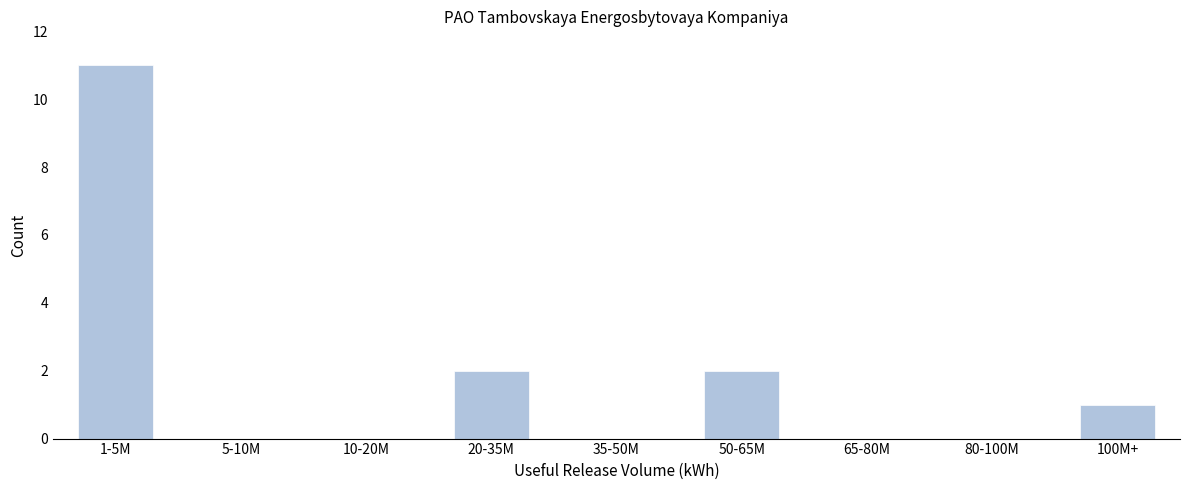

Reading left to right, list all the values displayed in this chart.

1-5M=11	5-10M=0	10-20M=0	20-35M=2	35-50M=0	50-65M=2	65-80M=0	80-100M=0	100M+=1